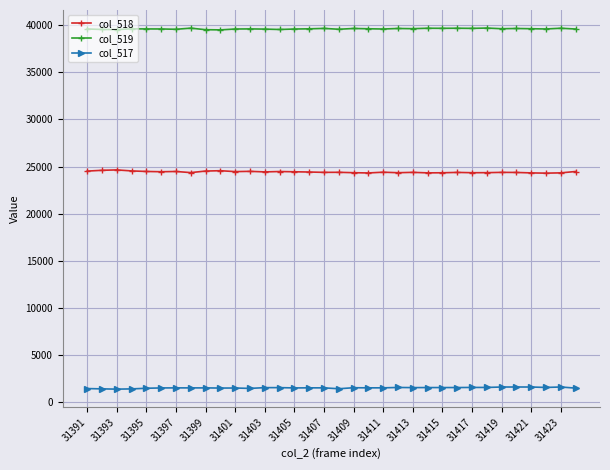

List the series in order of their peak value, lowest first.

col_517, col_518, col_519